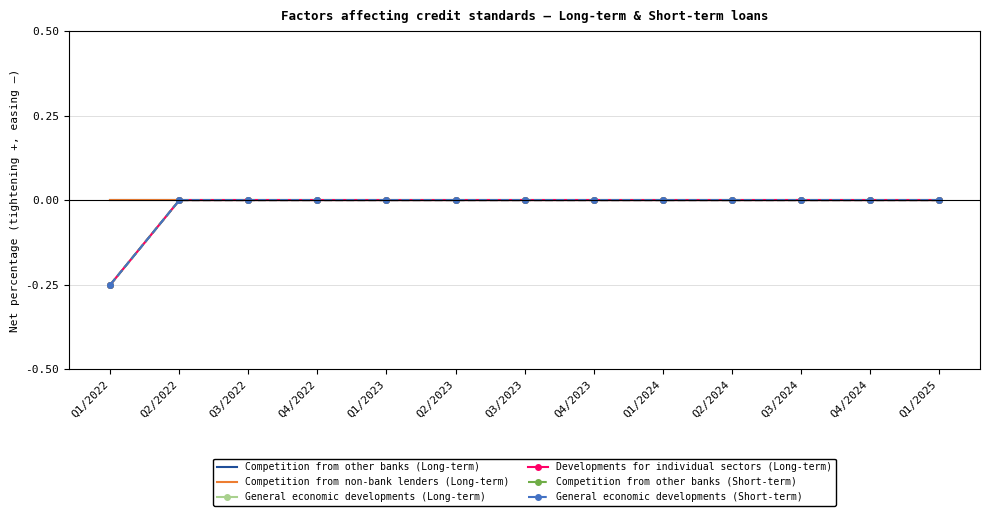

What is the value of the General economic developments (Short-term) point at the 1st from the left?

-0.2